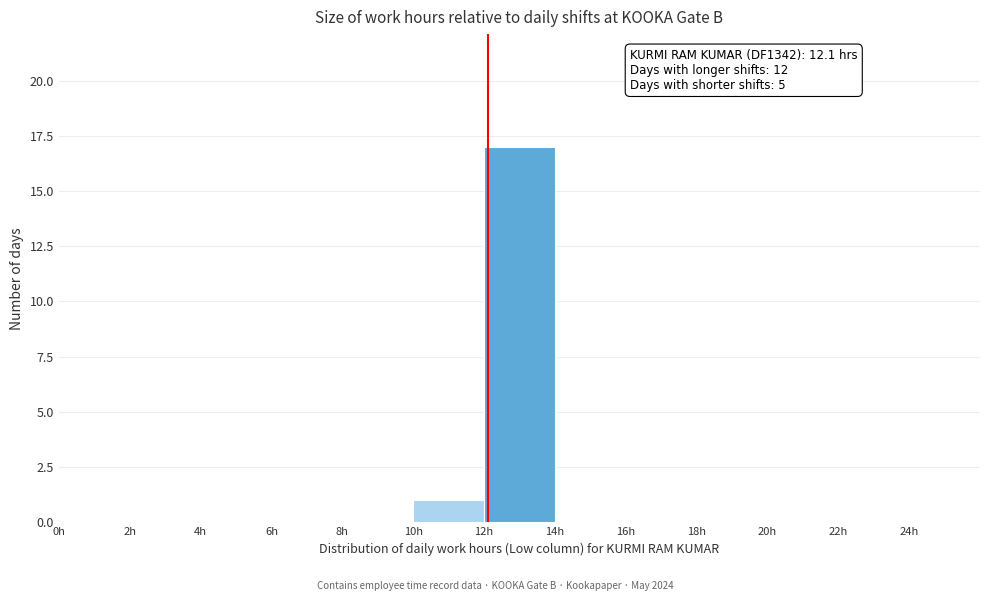

Over which range of the x-axis is the bar tallest?

12 to 14